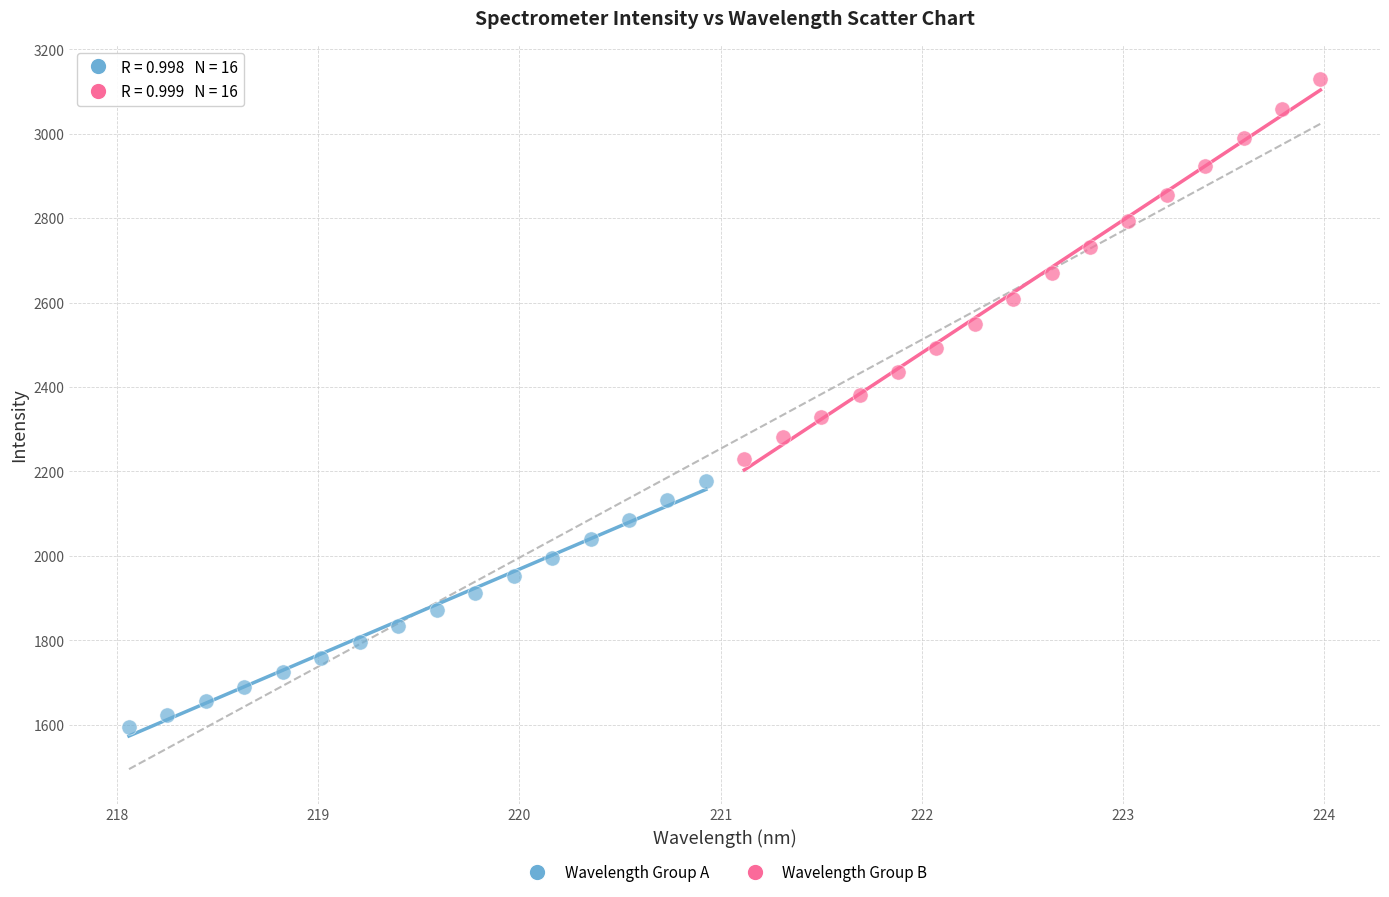

Which series has the widest spread of Y values?

Wavelength Group B